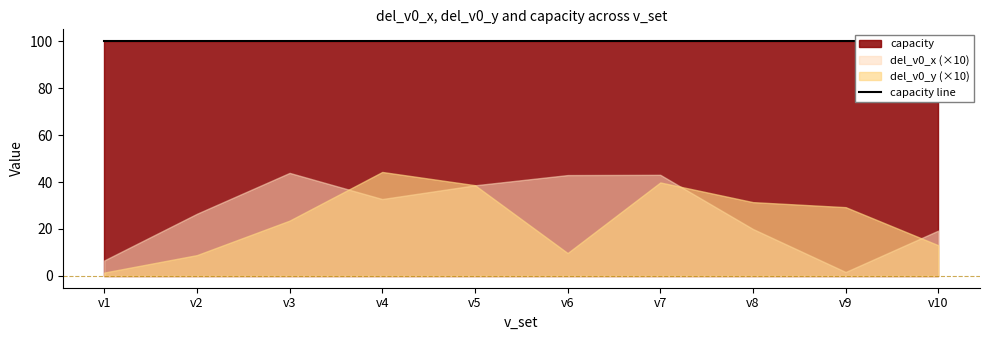

How many data points does each series have?

10